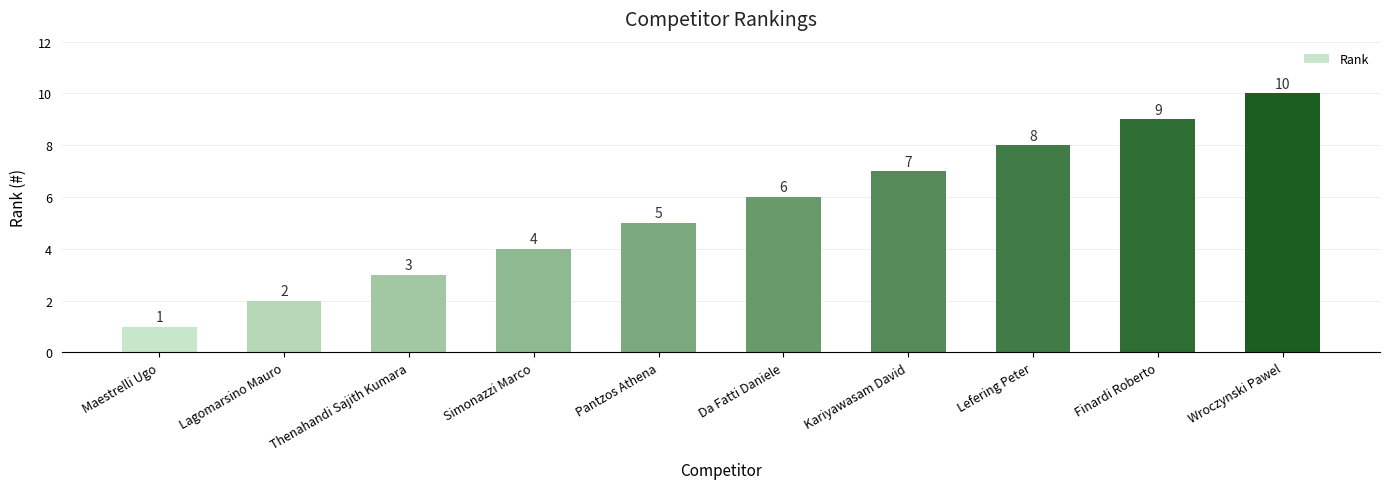

What is the value of the 2nd bar from the left?

2